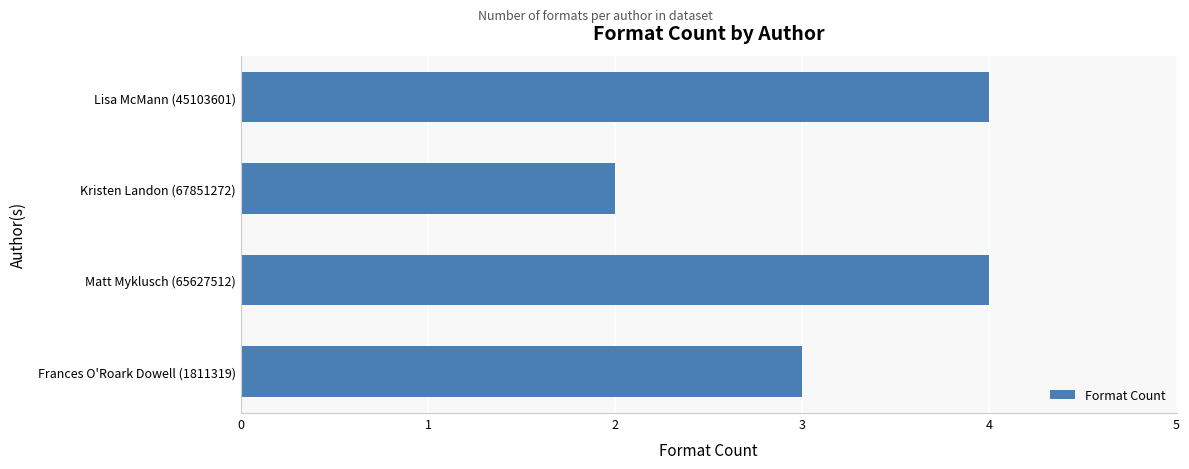

What position from the bottom is Kristen Landon (67851272)?

3